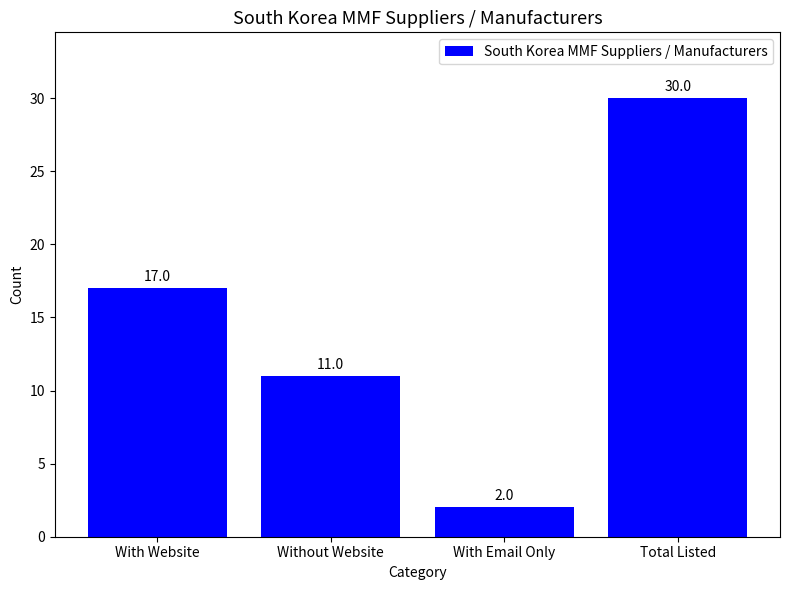

How many categories are shown in the chart?

4